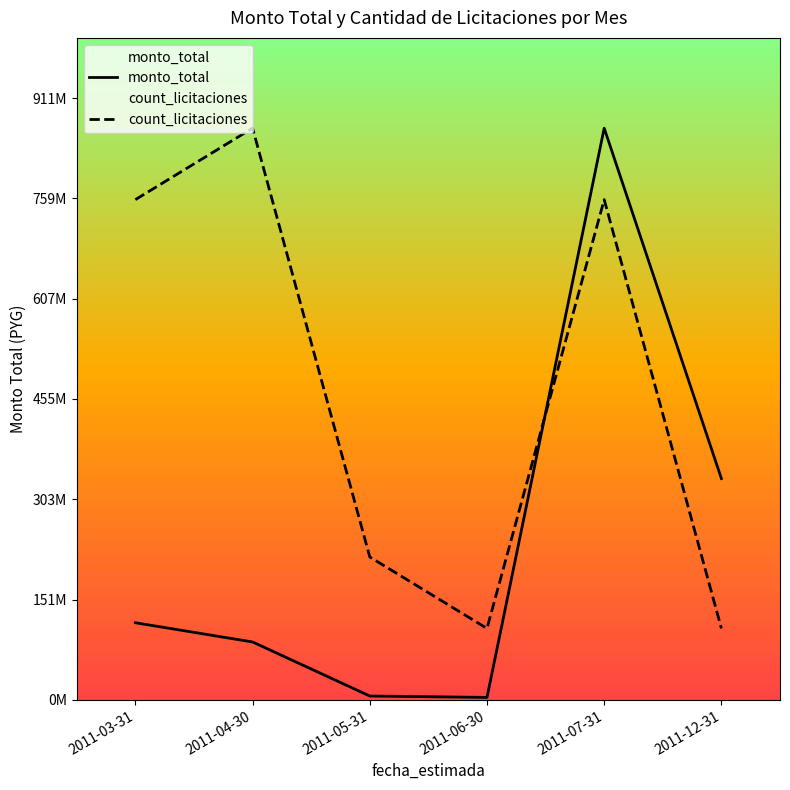

The count_licitaciones series shows 188731707.3 at 2011-12-31. True or false?

False